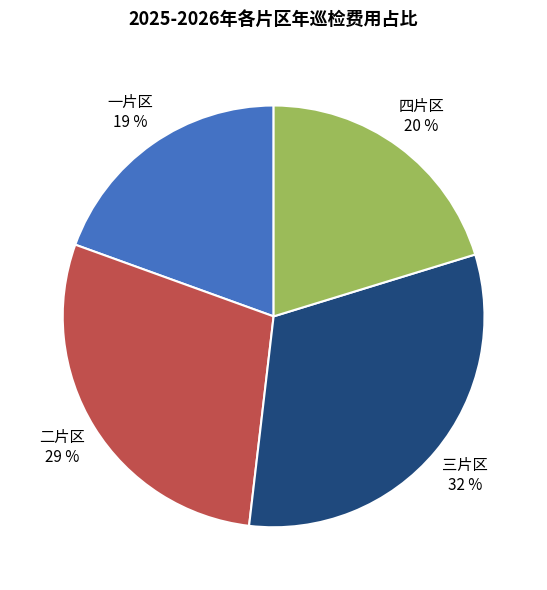

Is it true that 二片区 is 29% of the pie?

True